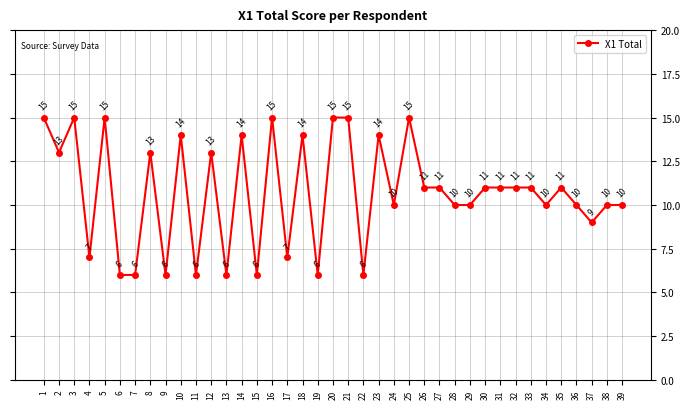

Where is the first local maximum?

3